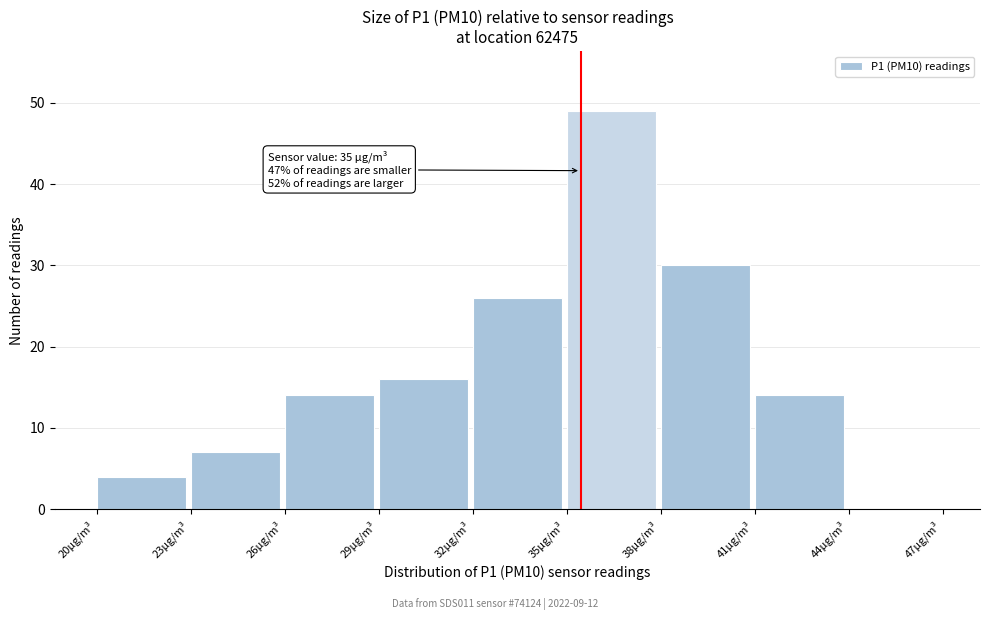

Which range on the x-axis has the tallest bar?

35 to 38